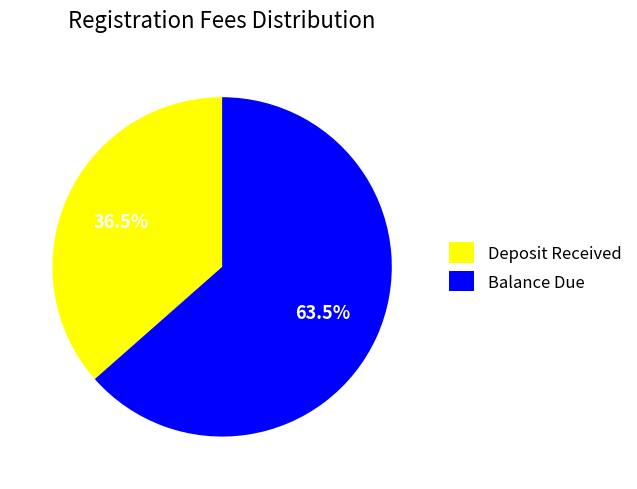

Which has a higher value, Deposit Received or Balance Due?

Balance Due